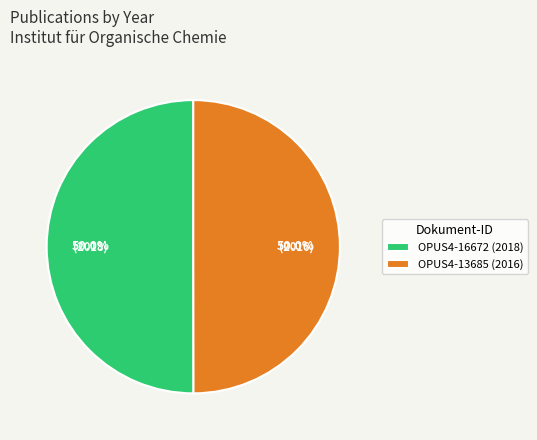

Approximately how many times larger is the value at OPUS4-16672 (2018) compared to OPUS4-13685 (2016)?

1.0